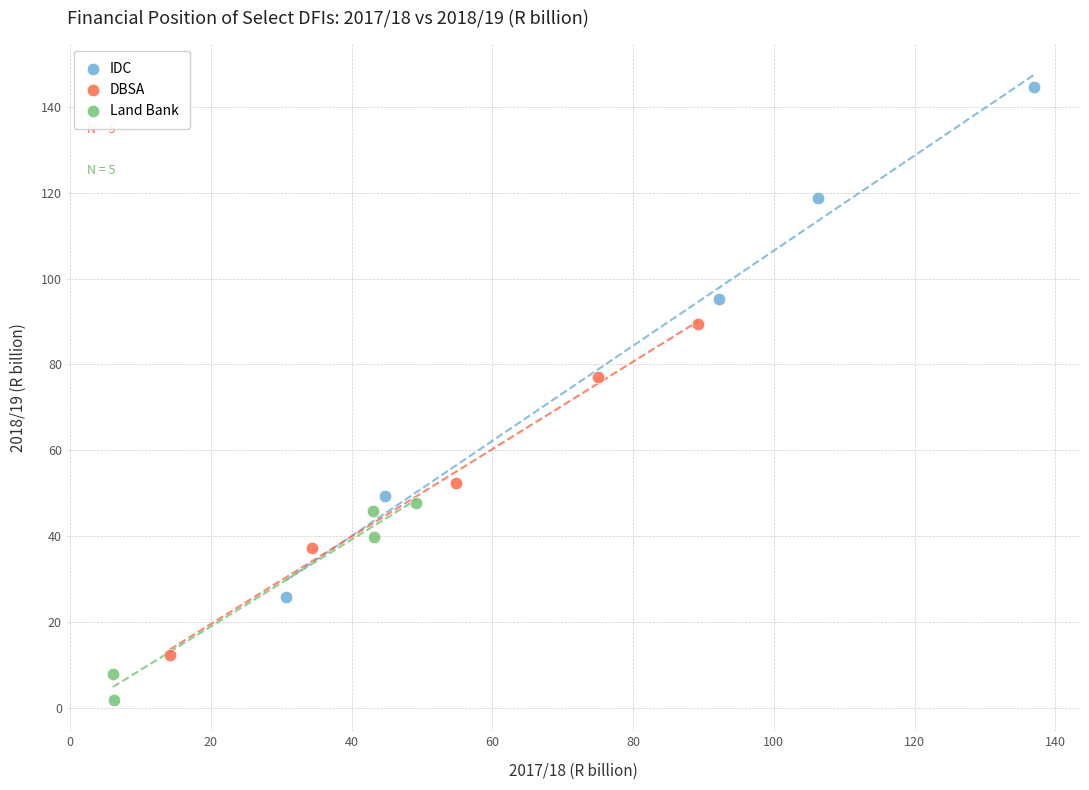

Which series contains the lowest Y value?

Land Bank